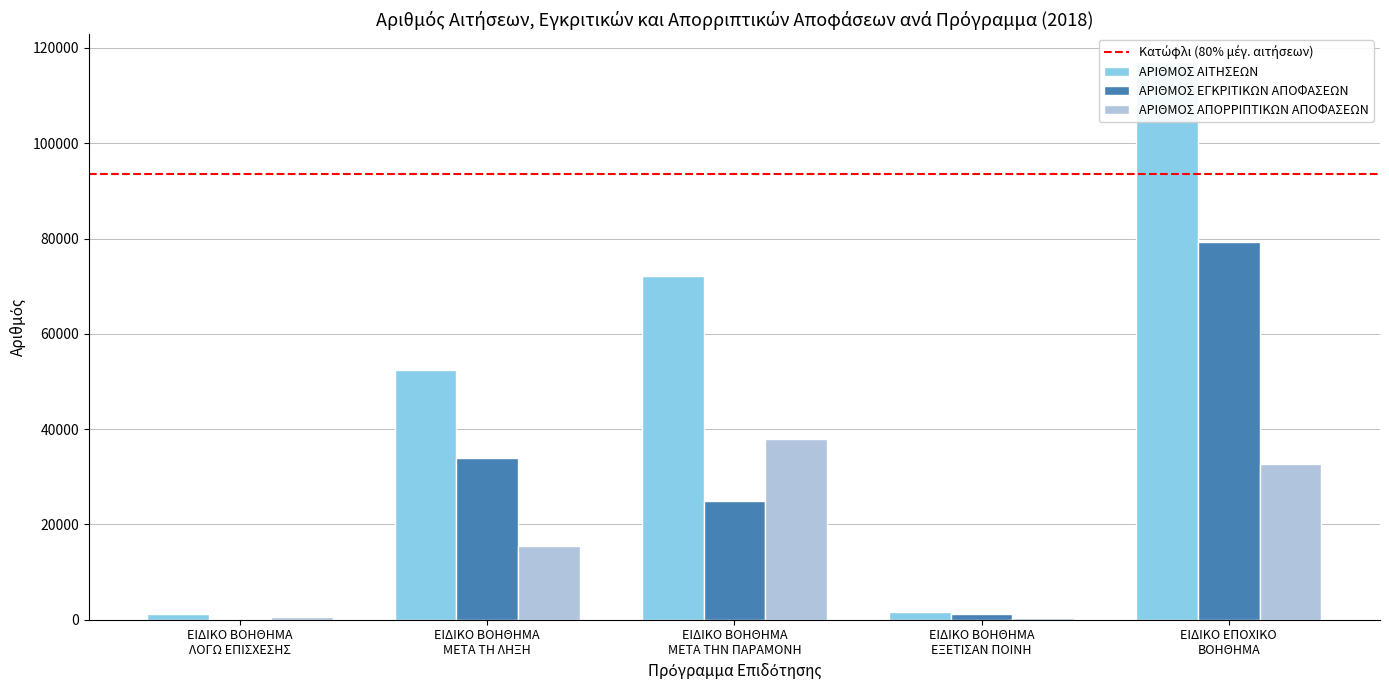

Is it true that ΑΡΙΘΜΟΣ ΑΙΤΗΣΕΩΝ equals 1534 at ΕΙΔΙΚΟ ΒΟΗΘΗΜΑ
ΕΞΕΤΙΣΑΝ ΠΟΙΝΗ?

True